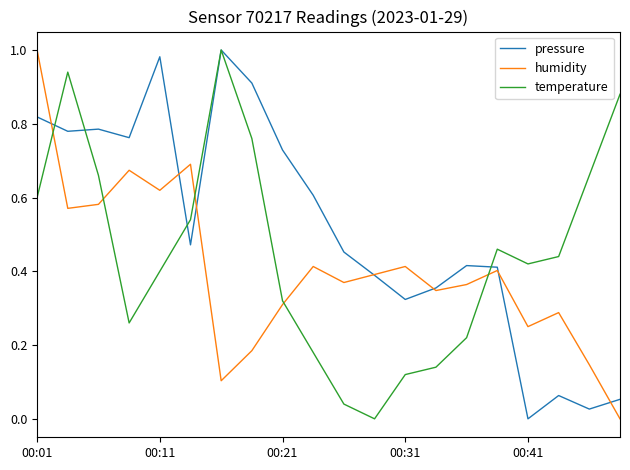

List the series in order of their overall mean, lowest first.

humidity, temperature, pressure